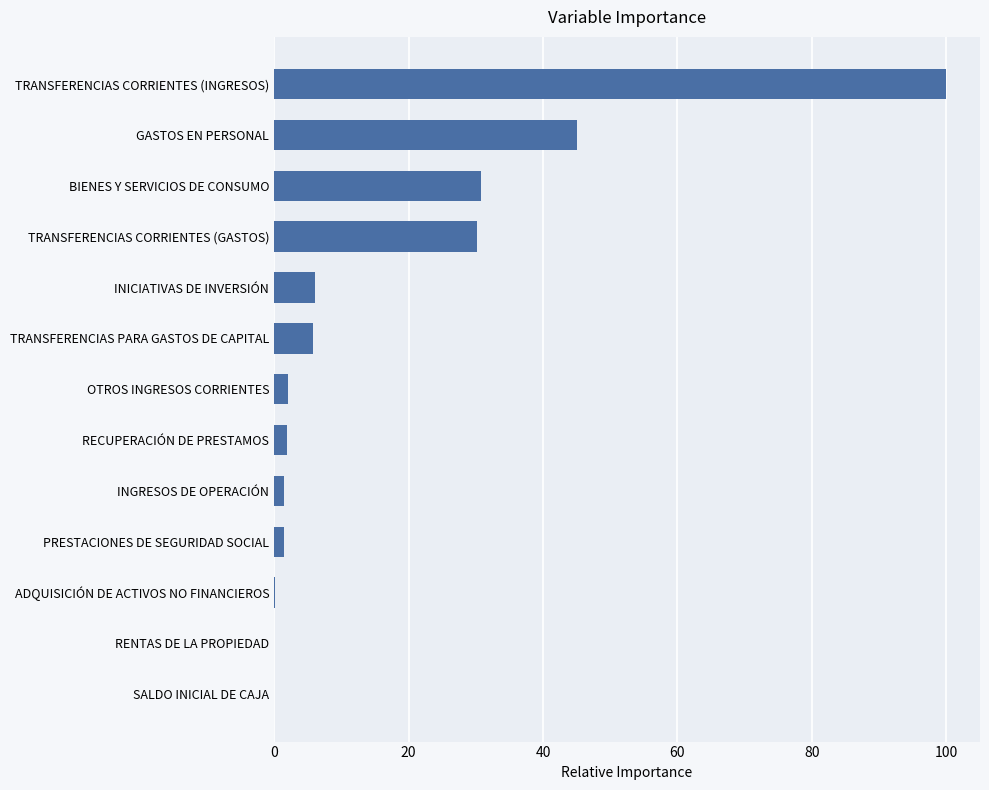

What is the maximum value shown in the chart?

100.0